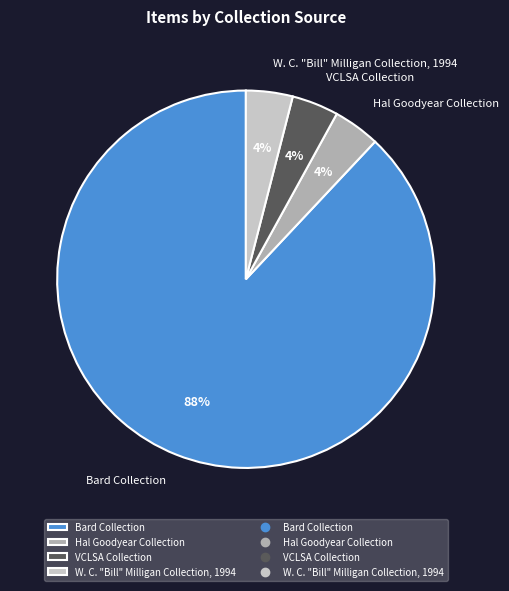

To the nearest percent, what is the difference between the largest and smallest slice percentages?

84%